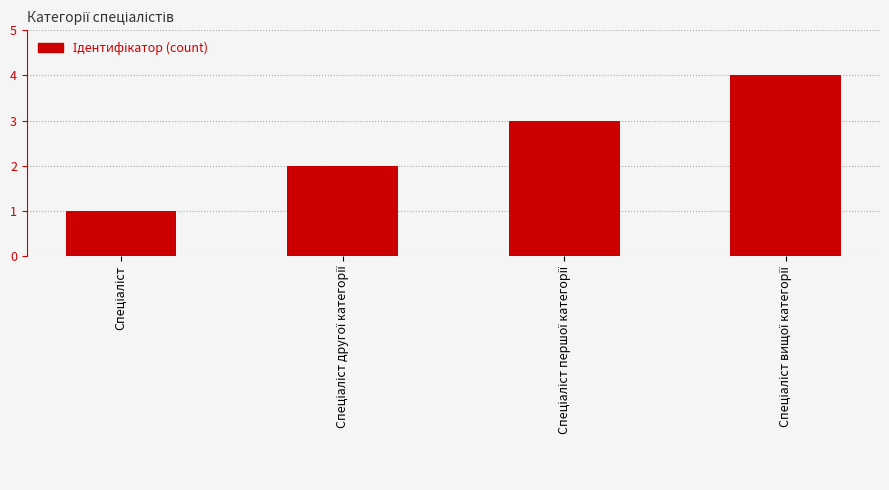

What is the difference between the maximum and minimum values?

3